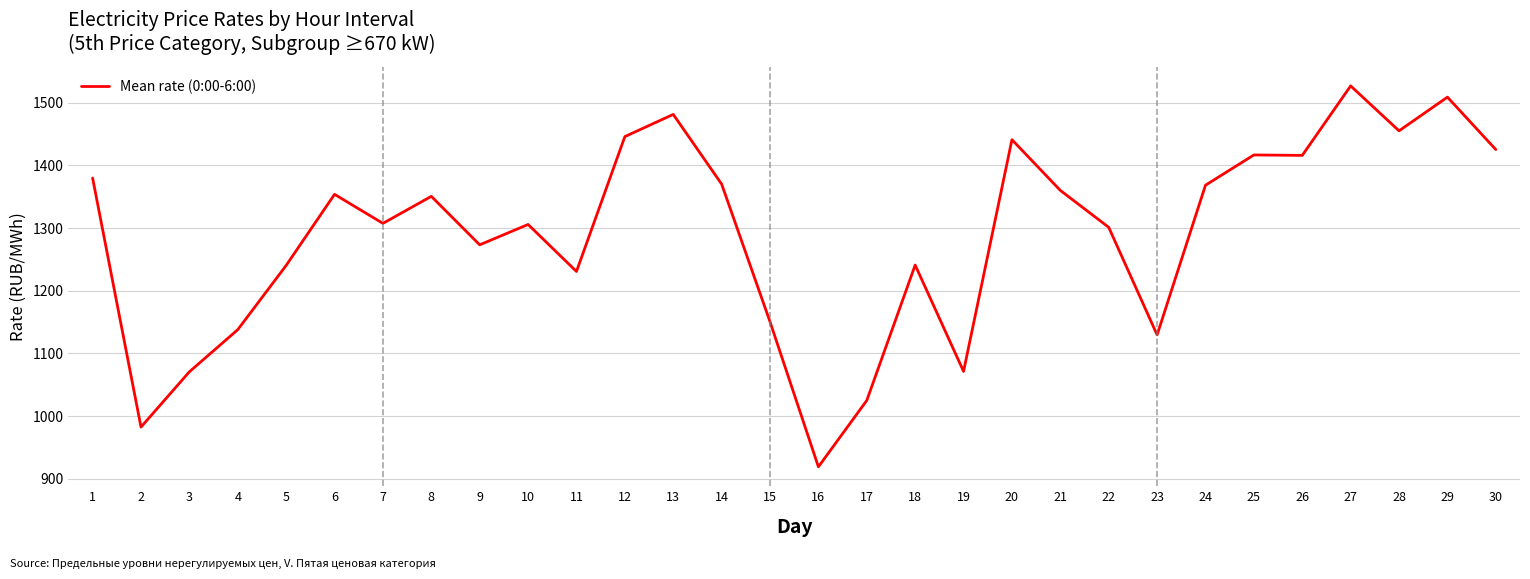

Is it true that the value at 29 is 2009.8?

False